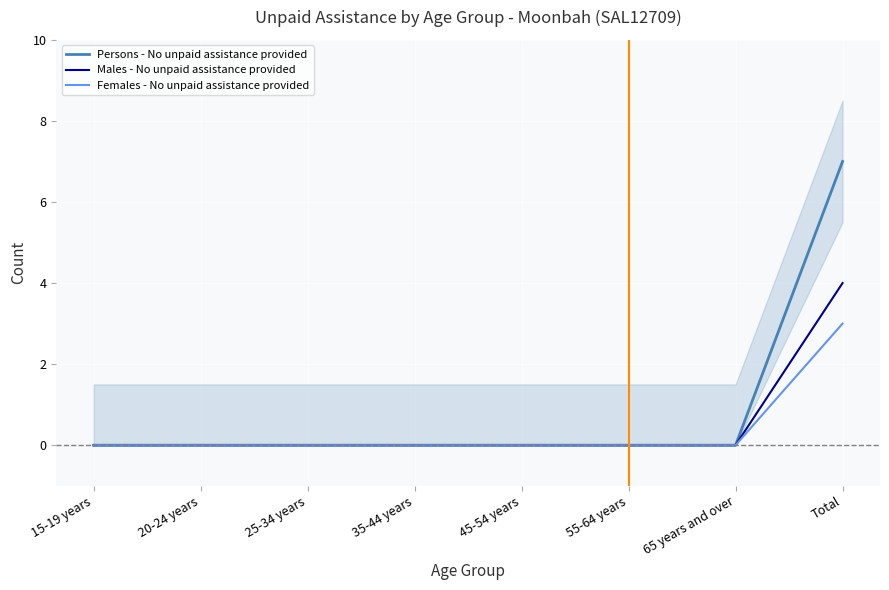

Count the number of data series in this chart.

3